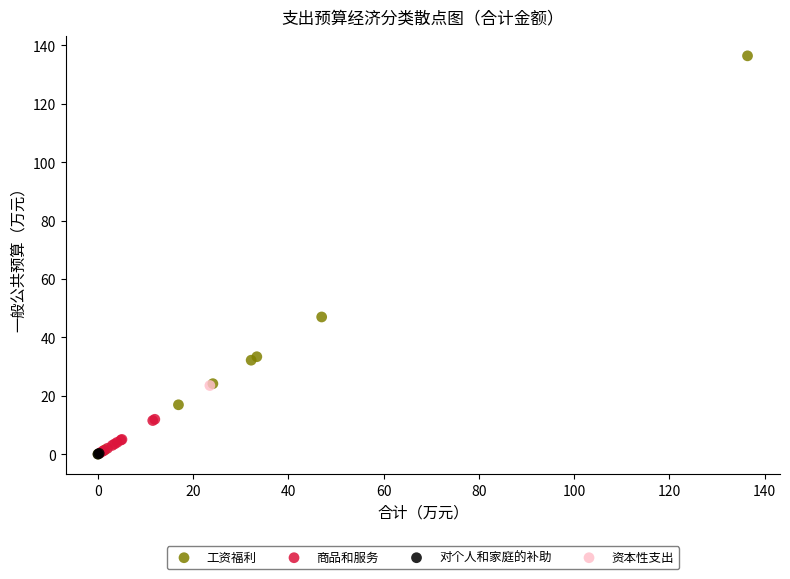

What are all the series names shown in the legend?

工资福利, 商品和服务, 对个人和家庭的补助, 资本性支出